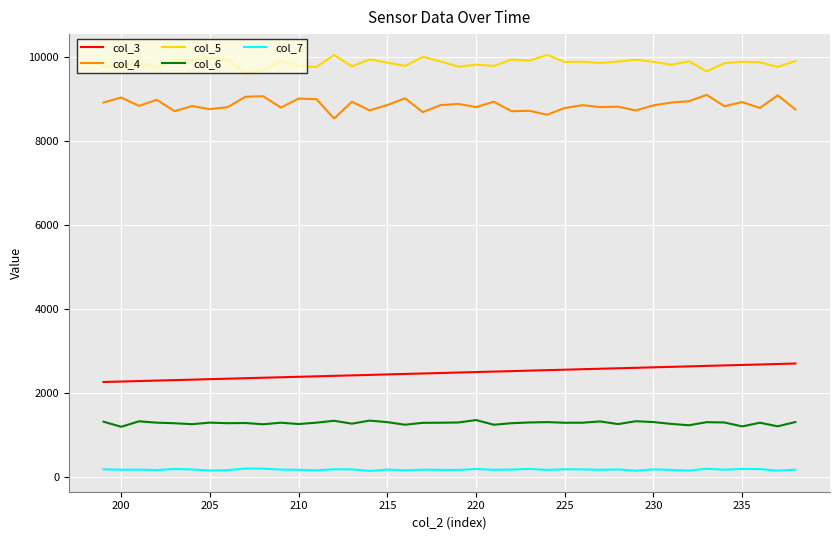

What is the maximum value shown in the chart?

10042